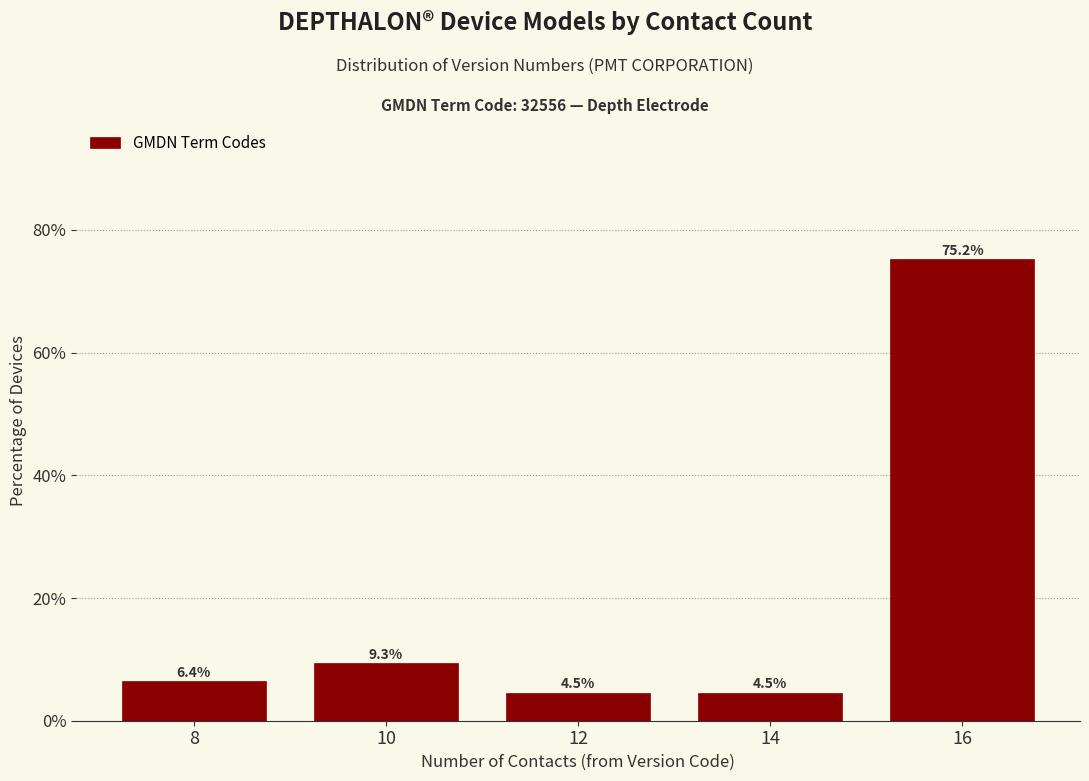

Reading right to left, what are all the values shown in this chart?

16=75.2	14=4.5	12=4.5	10=9.3	8=6.4